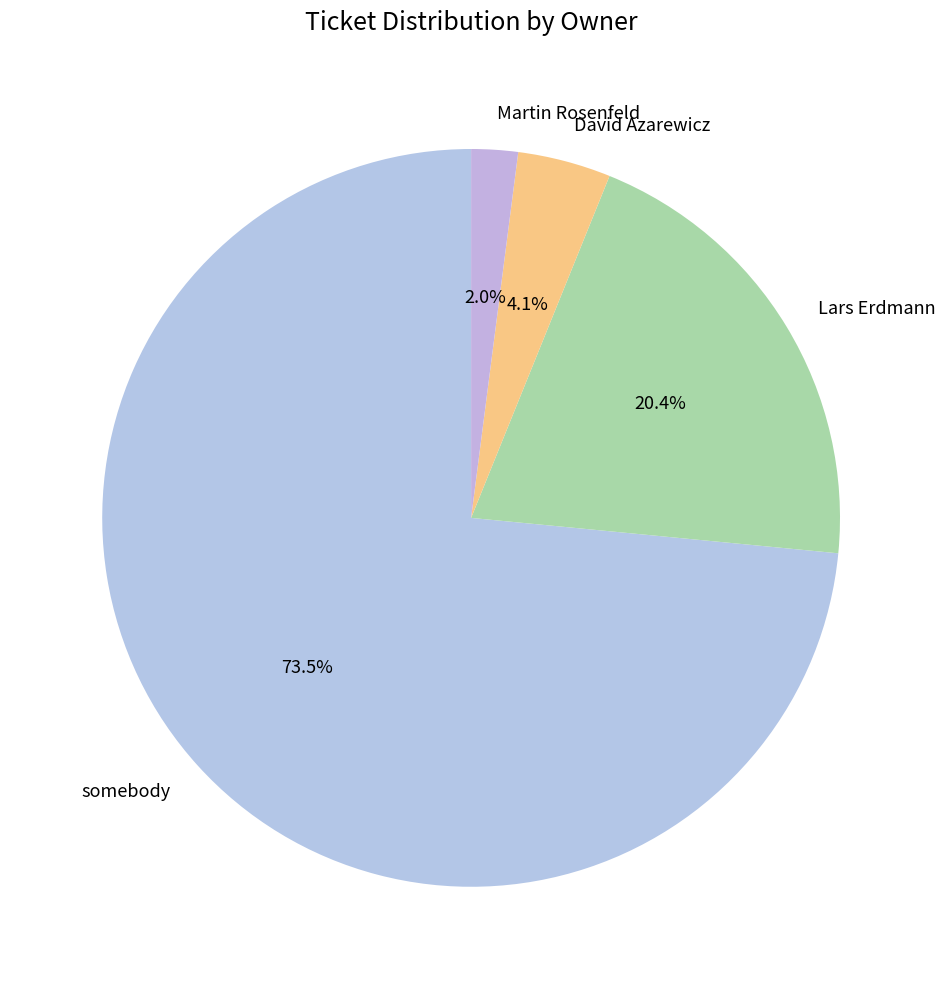

Between somebody and Martin Rosenfeld, which is larger?

somebody